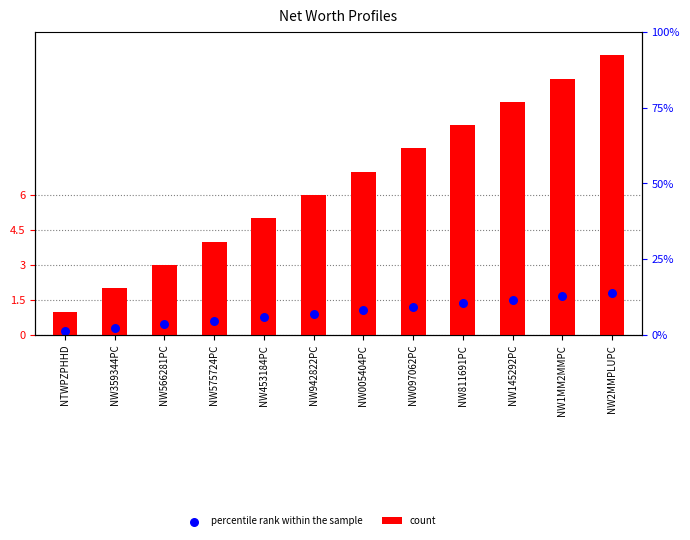

Which series reaches the minimum Y coordinate?

percentile rank within the sample